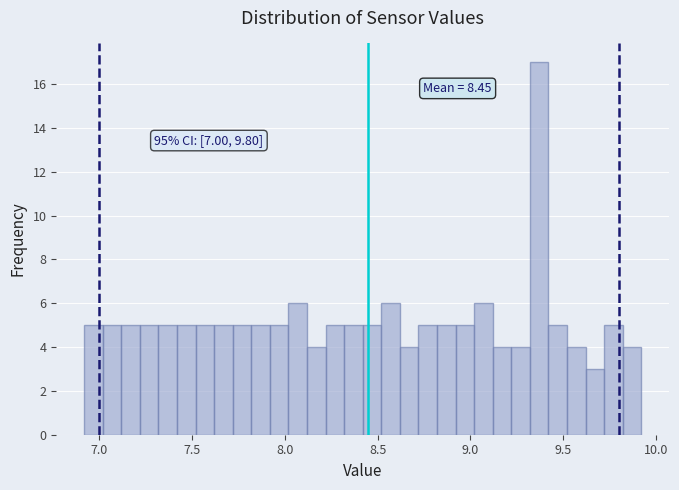

Around what value on the x-axis is the tallest bar? Give the approximate position of its centre, as read against the axis.

9.35